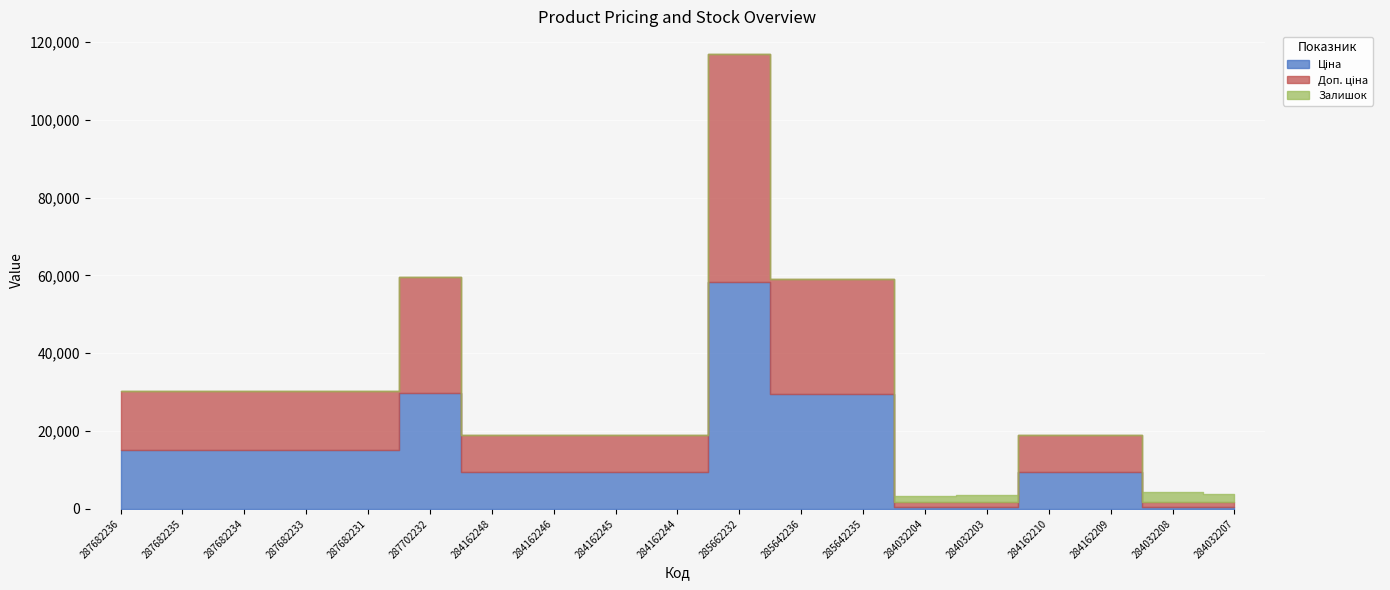

Where is Залишок nearest to the value 1226?

284032204